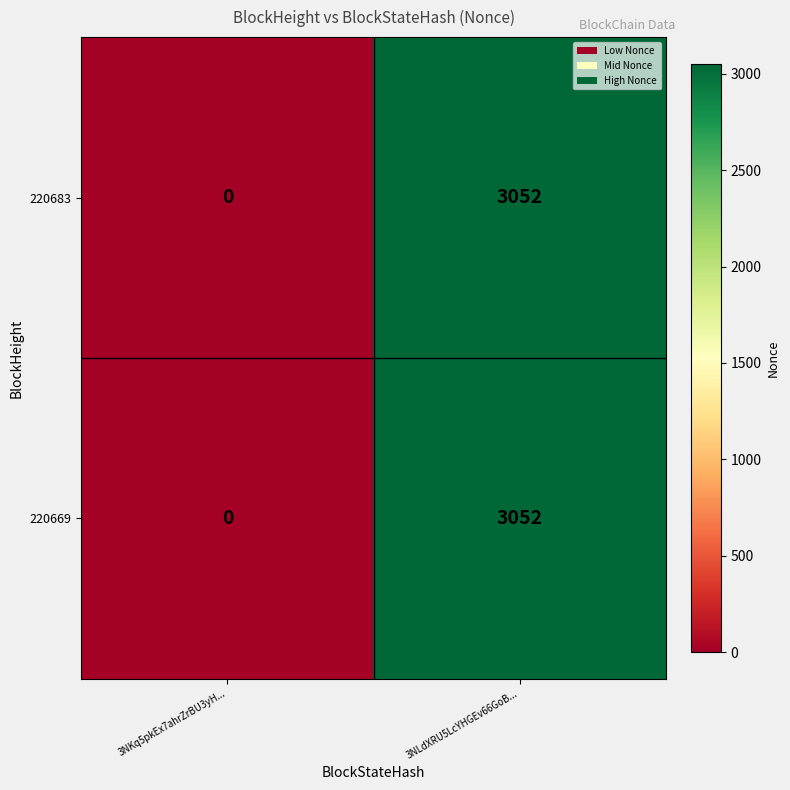

At which label is 220669 closest to 1526?

3NKq5pkEx7ahrZrBU3yH...